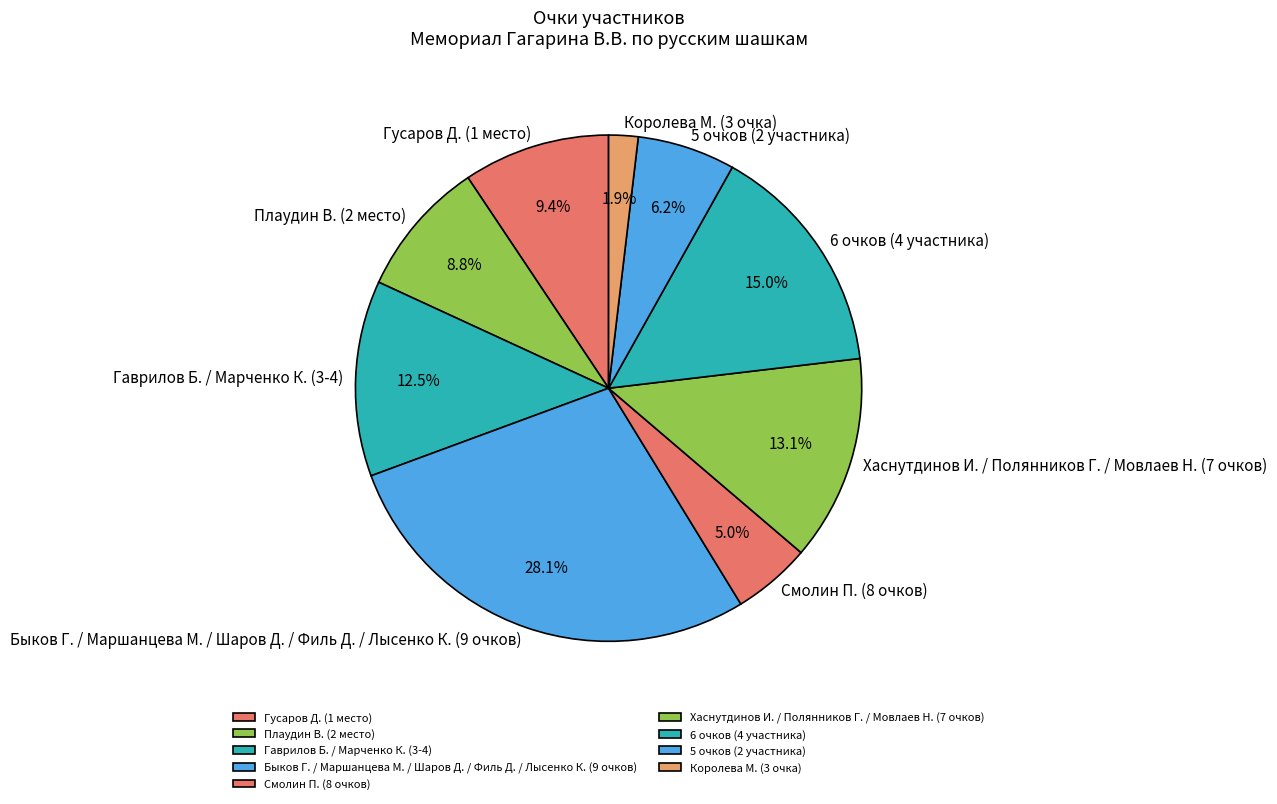

Rank the categories by value from highest to lowest.

Быков Г. / Маршанцева М. / Шаров Д. / Филь Д. / Лысенко К. (9 очков), 6 очков (4 участника), Хаснутдинов И. / Полянников Г. / Мовлаев Н. (7 очков), Гаврилов Б. / Марченко К. (3-4), Гусаров Д. (1 место), Плаудин В. (2 место), 5 очков (2 участника), Смолин П. (8 очков), Королева М. (3 очка)